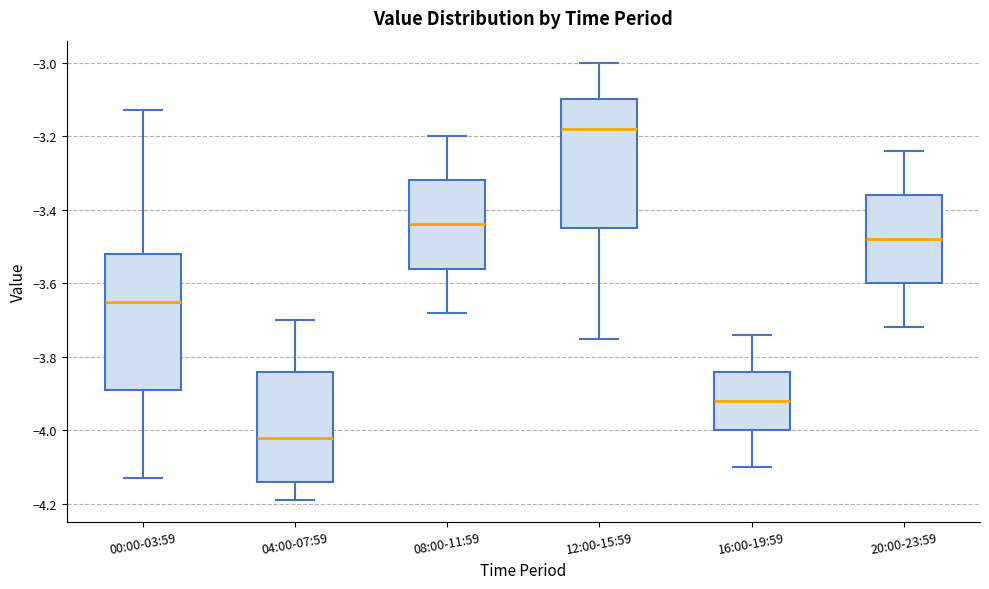

Comparing the boxes themselves (not the whiskers), which one is the tallest?

00:00-03:59